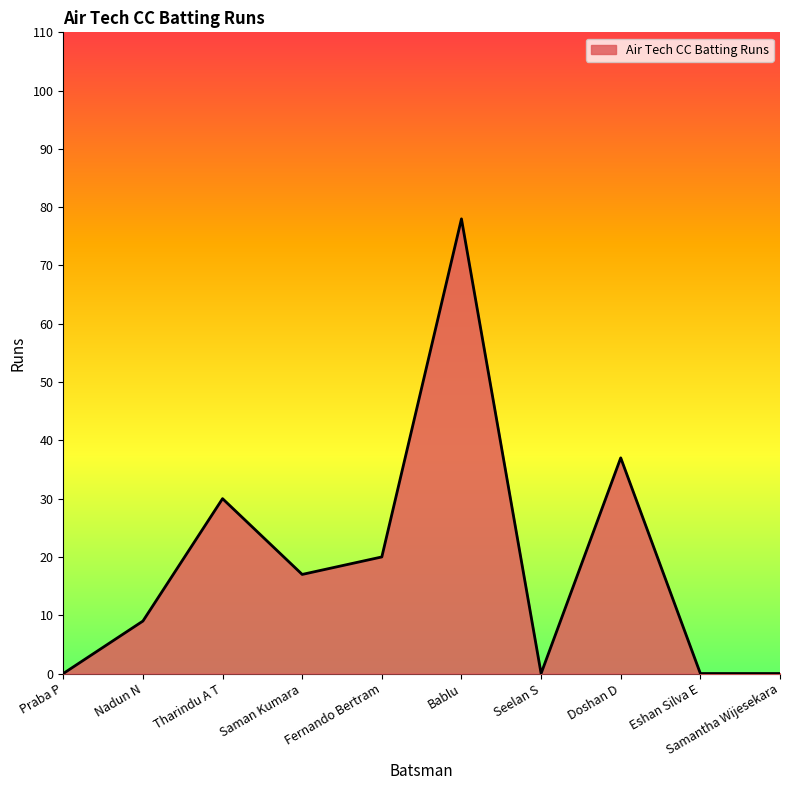

Reading right to left, extract all data points from this chart.

Samantha Wijesekara=0	Eshan Silva E=0	Doshan D=37	Seelan S=0	Bablu=78	Fernando Bertram=20	Saman Kumara=17	Tharindu A T=30	Nadun N=9	Praba P=0